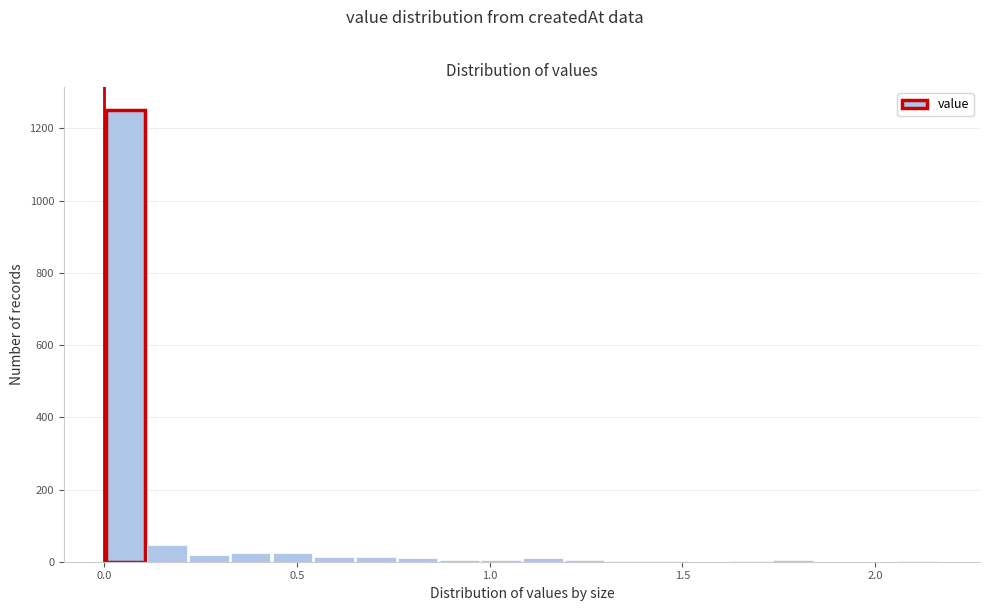

Around what value on the x-axis is the tallest bar? Give the approximate position of its centre, as read against the axis.

0.05